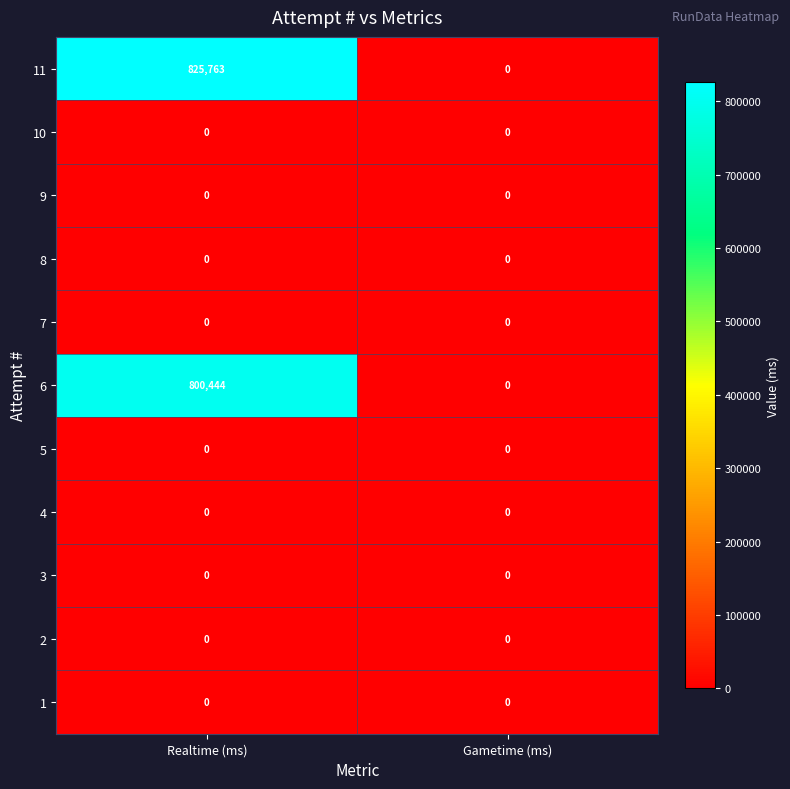

What is the spread (max minus min) of values at Realtime (ms)?

825763